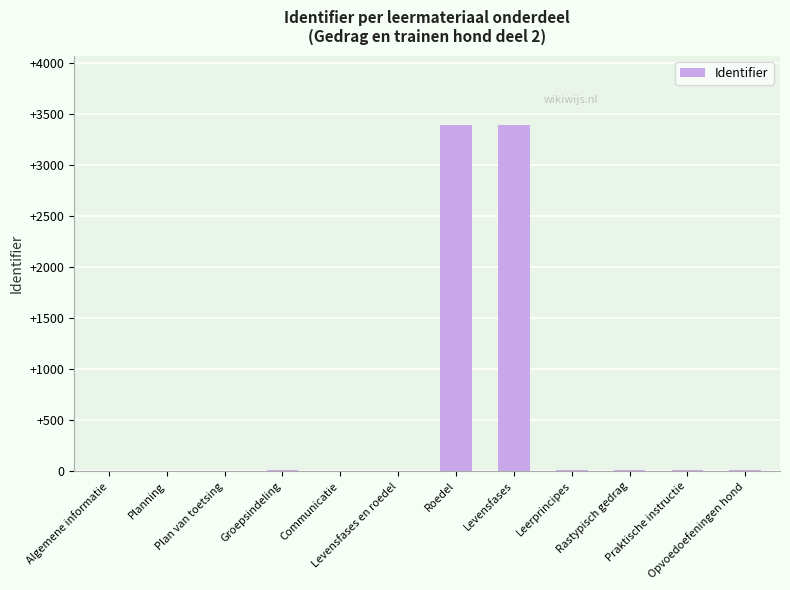

What is the sum of all values?

6850